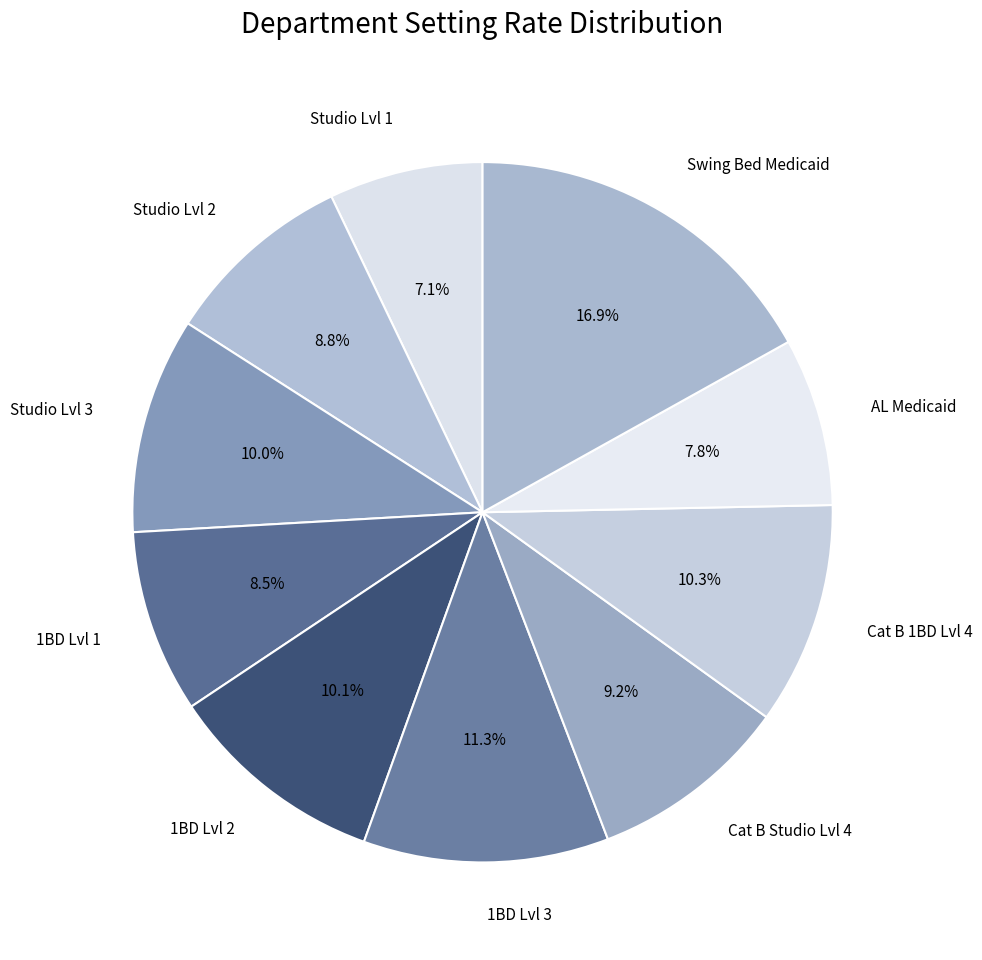

Is there any slice that represents more than half of the pie?

No